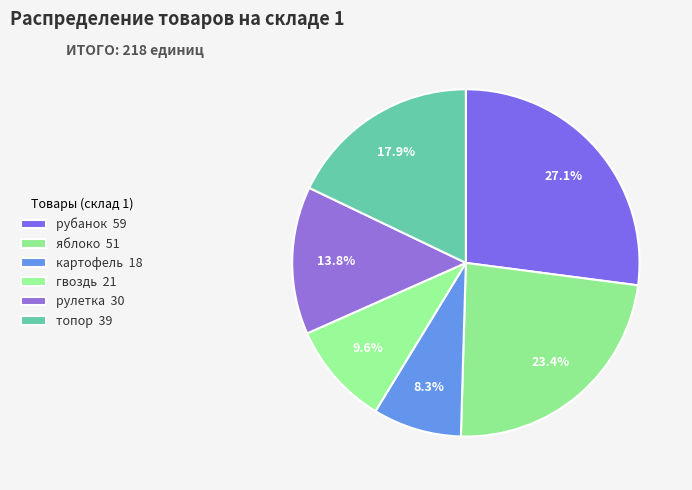

How many segments does this pie chart have?

6